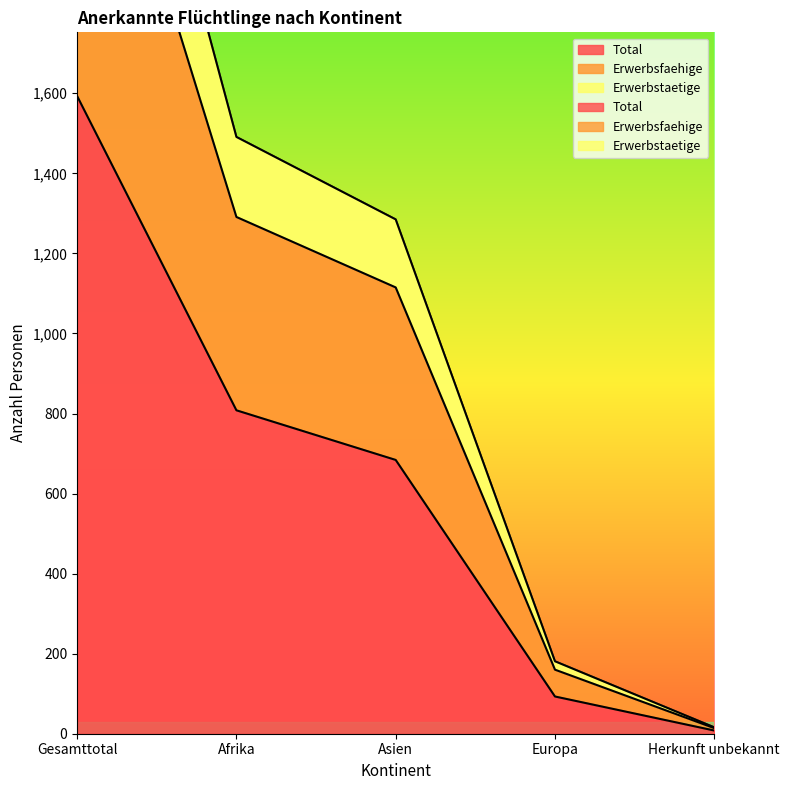

What is the highest value of the Total series?

1593